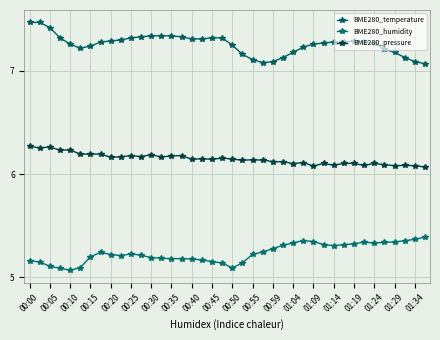

How many lines are shown in the chart?

3